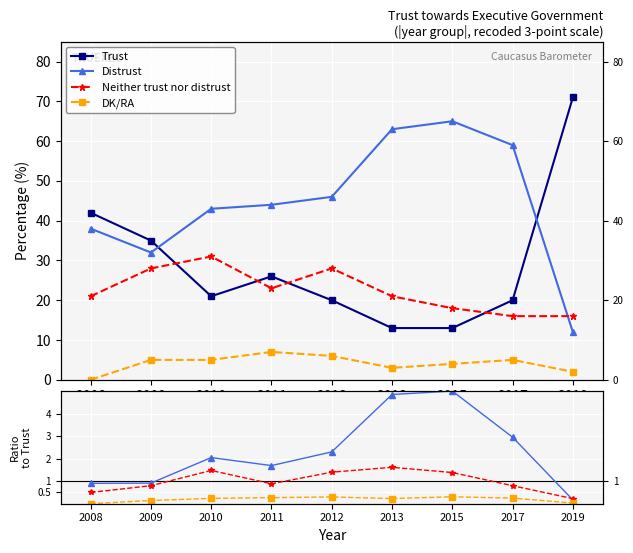

True or false: Trust has a value of 7.1 at 2015.

False